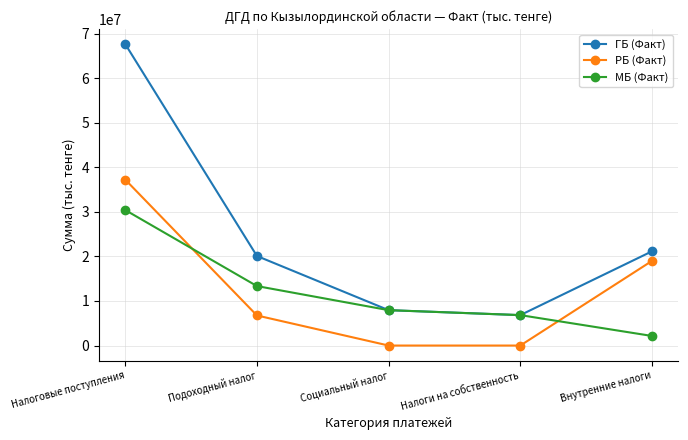

How many data points does each series have?

5